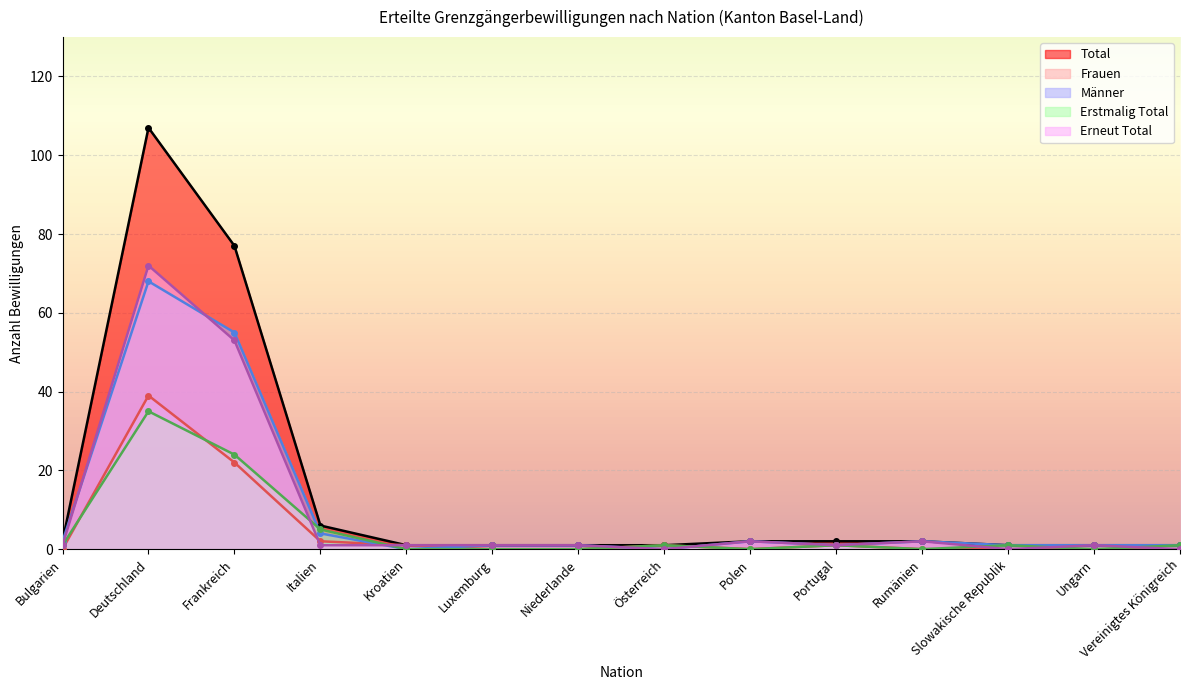

What value does the Männer series have at Deutschland?

68